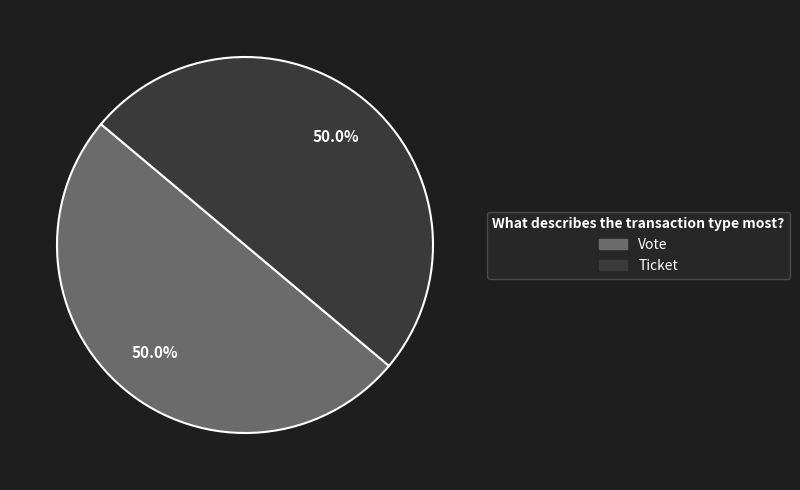

What percentage is NOT represented by Vote?

50.0%